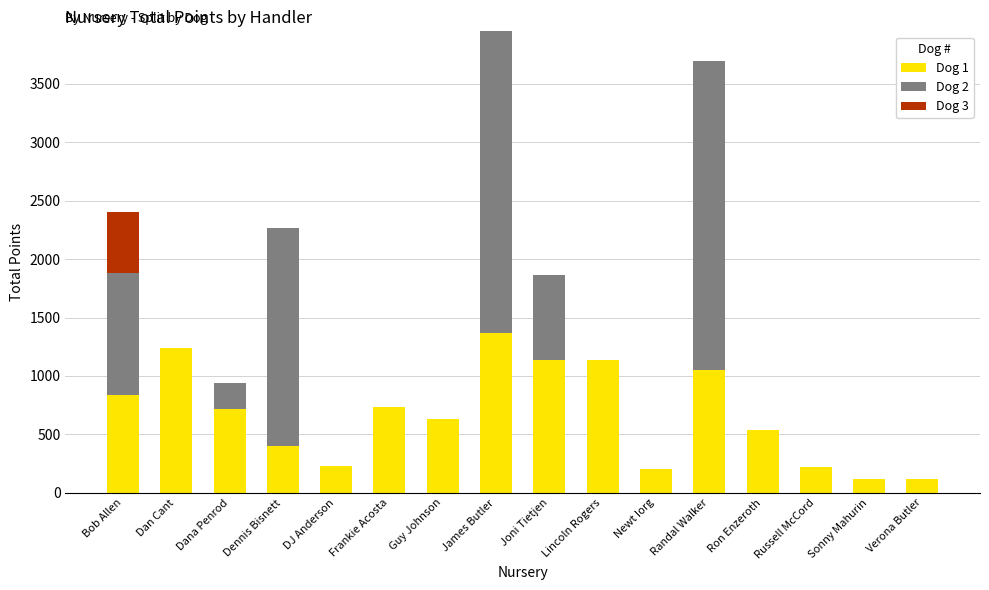

How many series are shown in this chart?

3